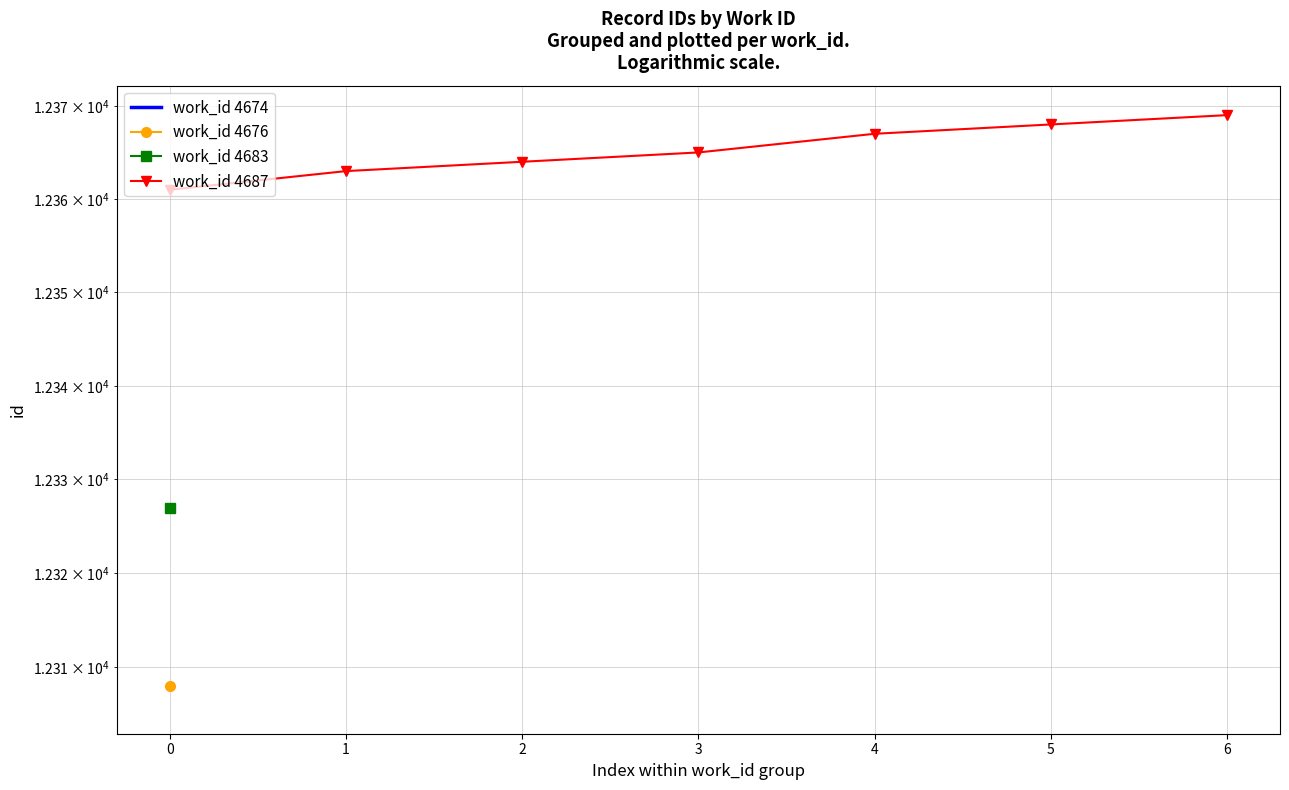

The value at 6 is 18380. True or false?

False